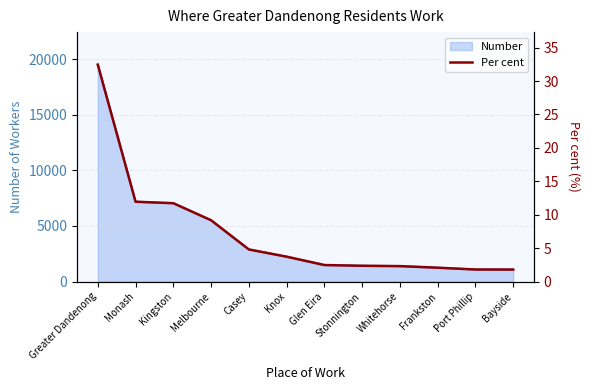

What is the label of the 11th point from the left?

Port Phillip